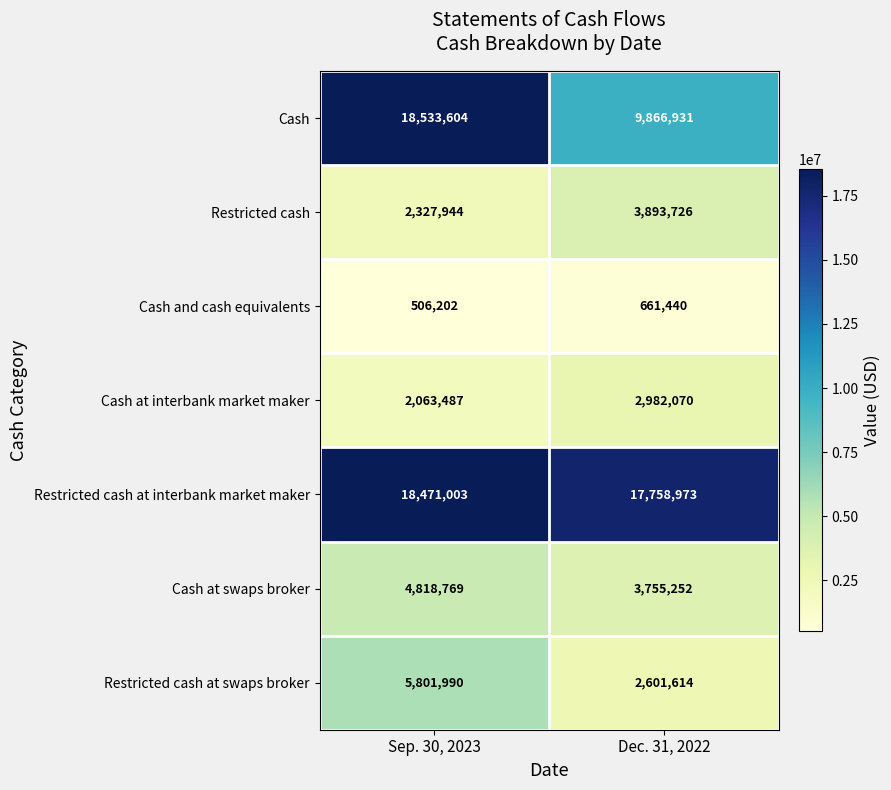

Which series has the largest range (max minus min)?

Cash